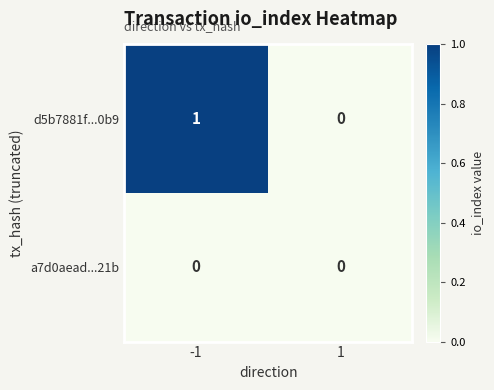

Which series has the largest total across all categories?

d5b7881f...0b9